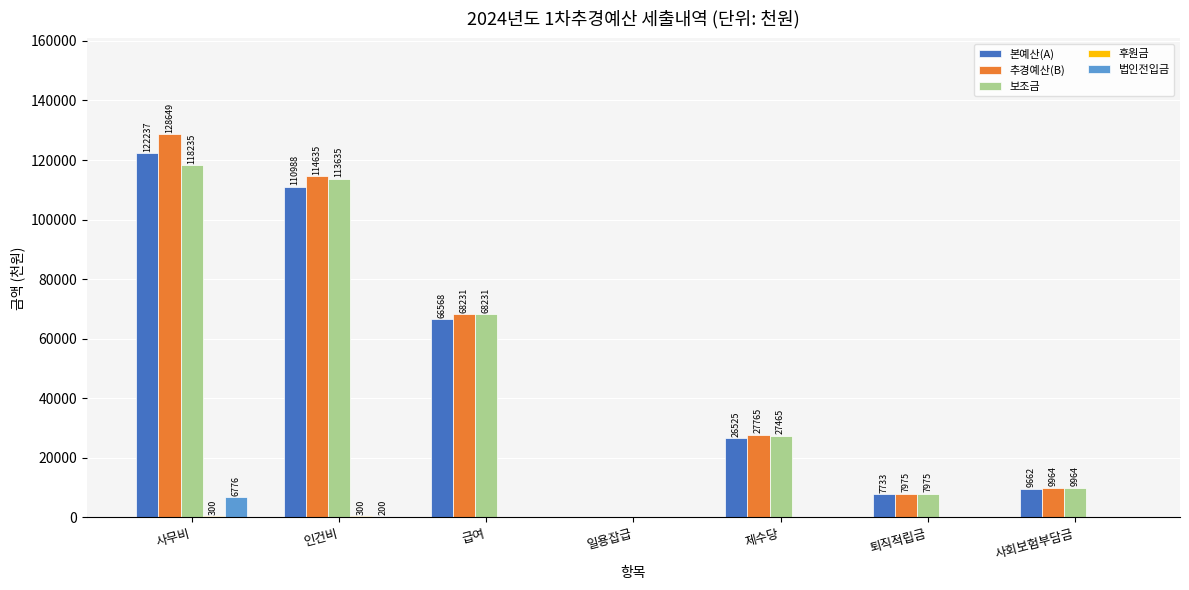

What is the total value across all series at 인건비?

339758